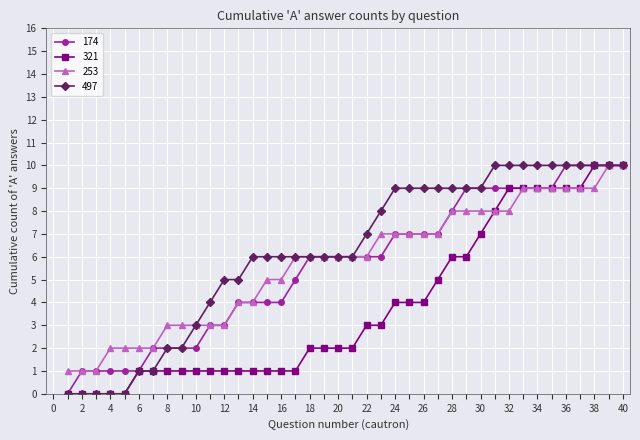

What is the value of the 174 point at the 40th from the left?

10